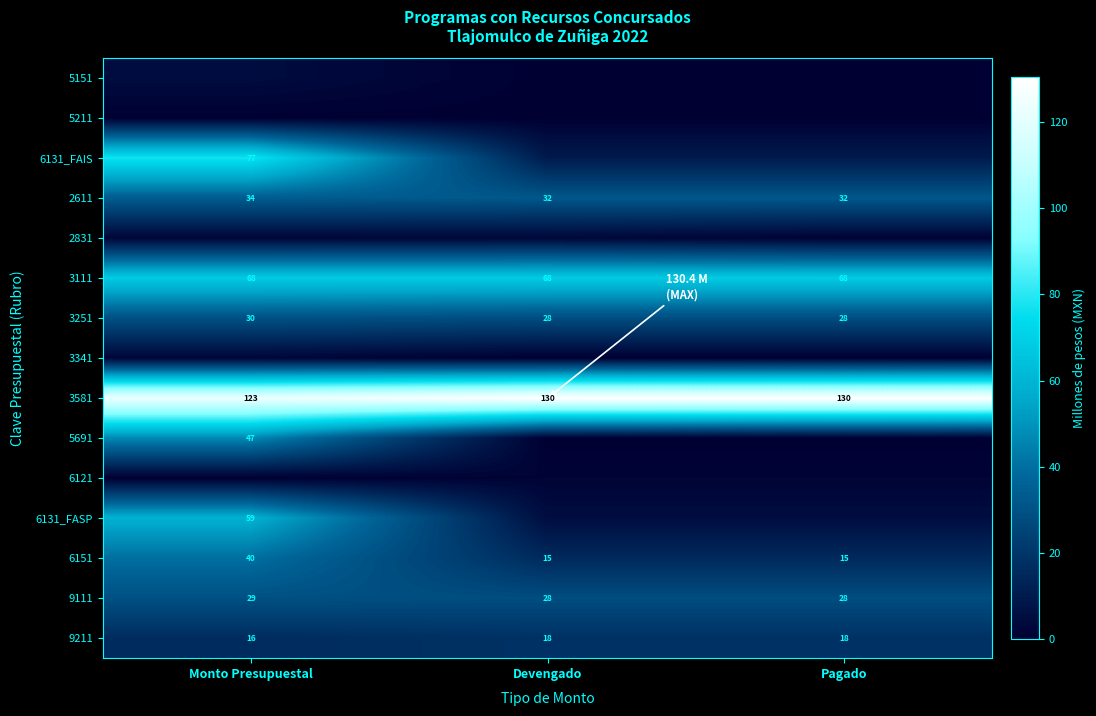

How many data points in 9211 are less than 18?

1